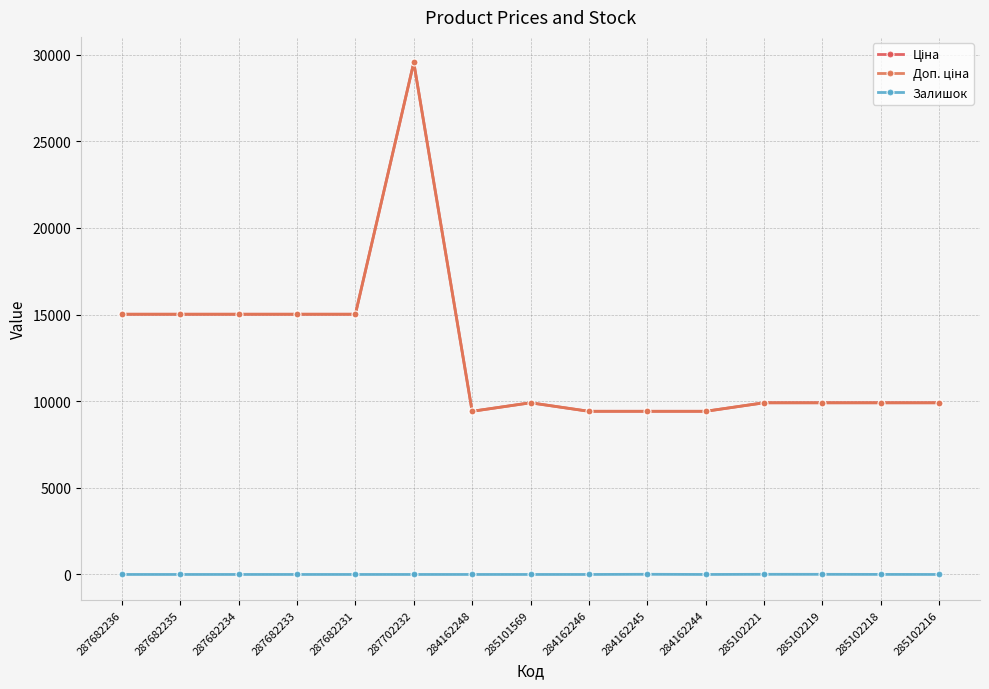

What position from the right is 284162248?

9